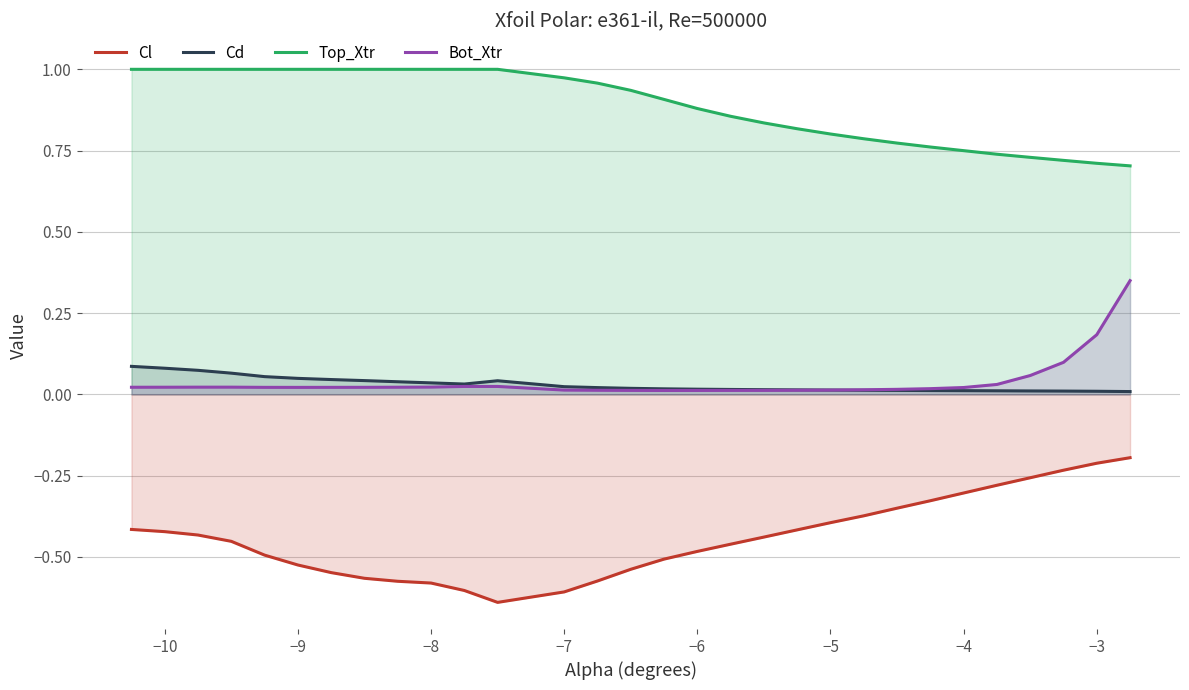

The Top_Xtr series shows 1.0 at −10. True or false?

True